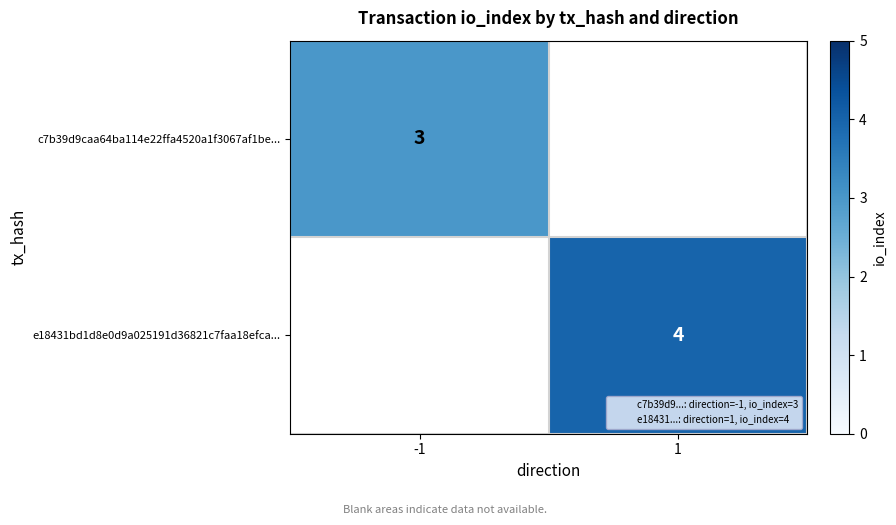

The value of e18431bd1d8e0d9a025191d36821c7faa18efca... at 1 is 4. True or false?

True